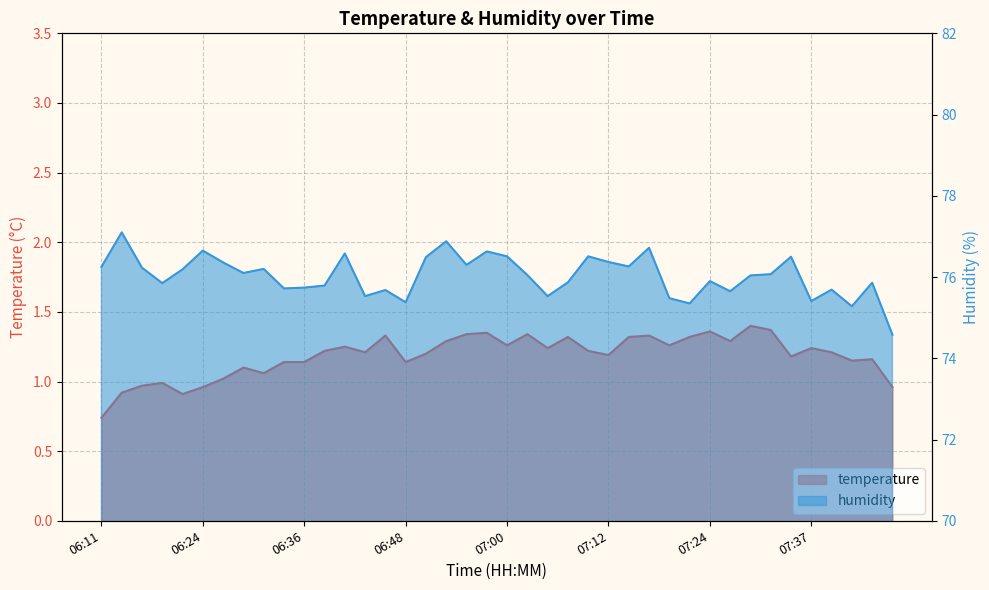

True or false: humidity has more than 0 points higher than both neighbors.

True